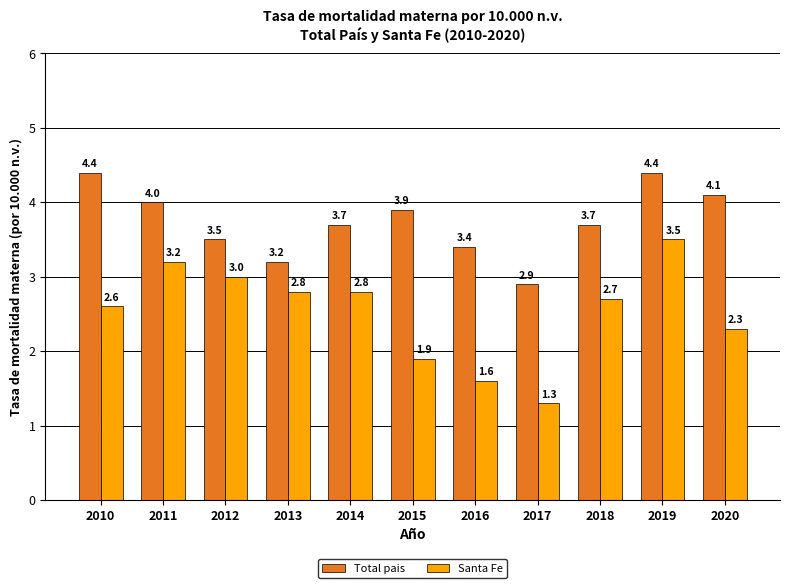

Reading left to right, extract all data points from this chart.

Total pais: 4.4	4.0	3.5	3.2	3.7	3.9	3.4	2.9	3.7	4.4	4.1
Santa Fe: 2.6	3.2	3.0	2.8	2.8	1.9	1.6	1.3	2.7	3.5	2.3